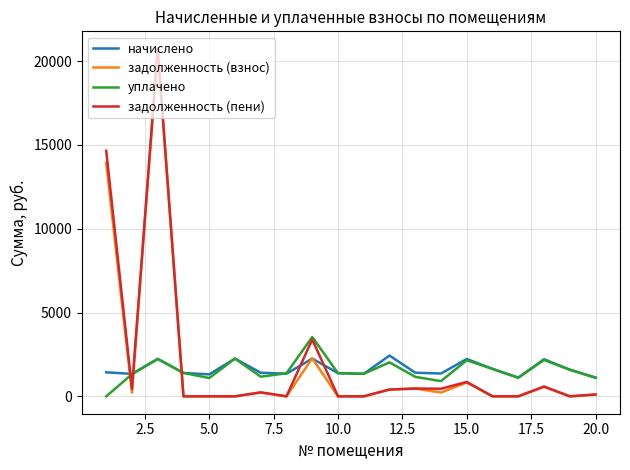

What is the greatest value displayed?

20733.2